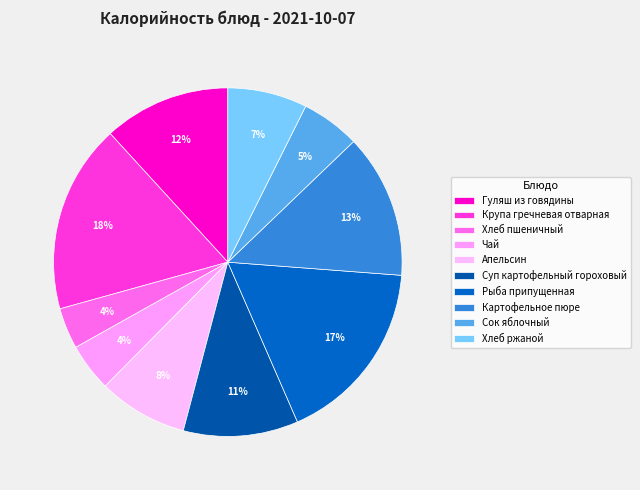

What is the ratio of the value at Крупа гречневая отварная to the value at Апельсин?

2.1